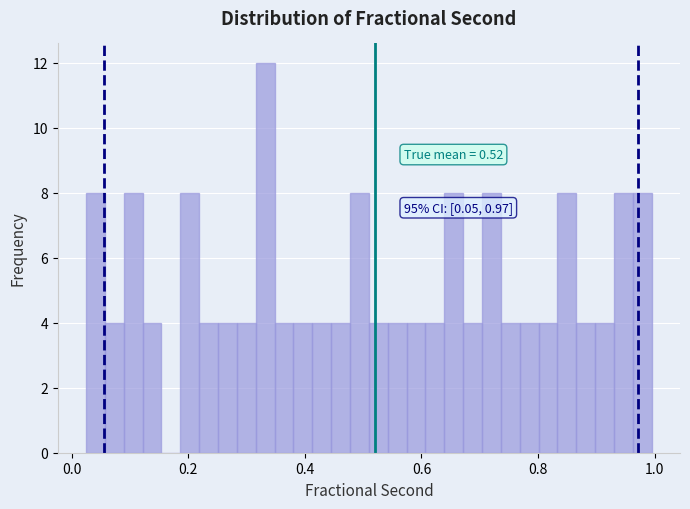

Read against the x-axis, roughly where is the centre of the tallest bar?

0.34